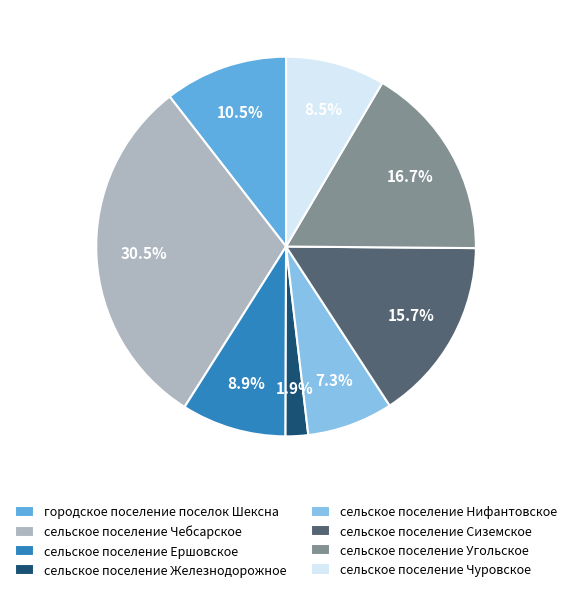

Combined, do сельское поселение Чебсарское and сельское поселение Ершовское account for over 50%?

No